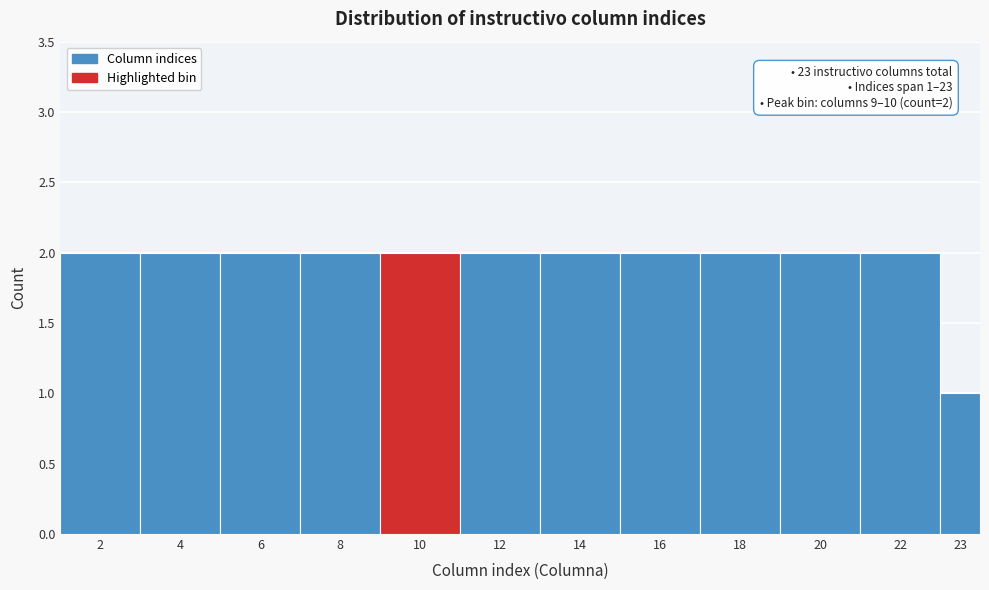

Reading left to right, transcribe all the data shown in this chart.

2=2	4=2	6=2	8=2	10=2	12=2	14=2	16=2	18=2	20=2	22=2	23=1